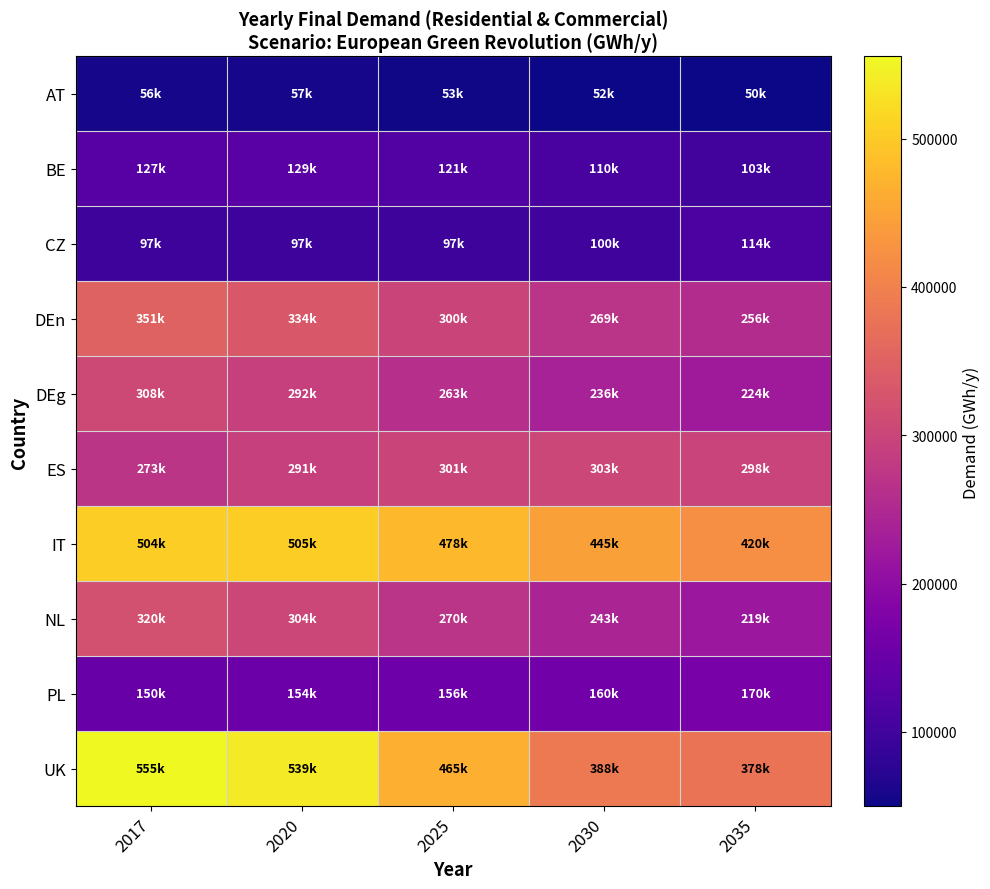

What is the greatest value displayed?

555413.2